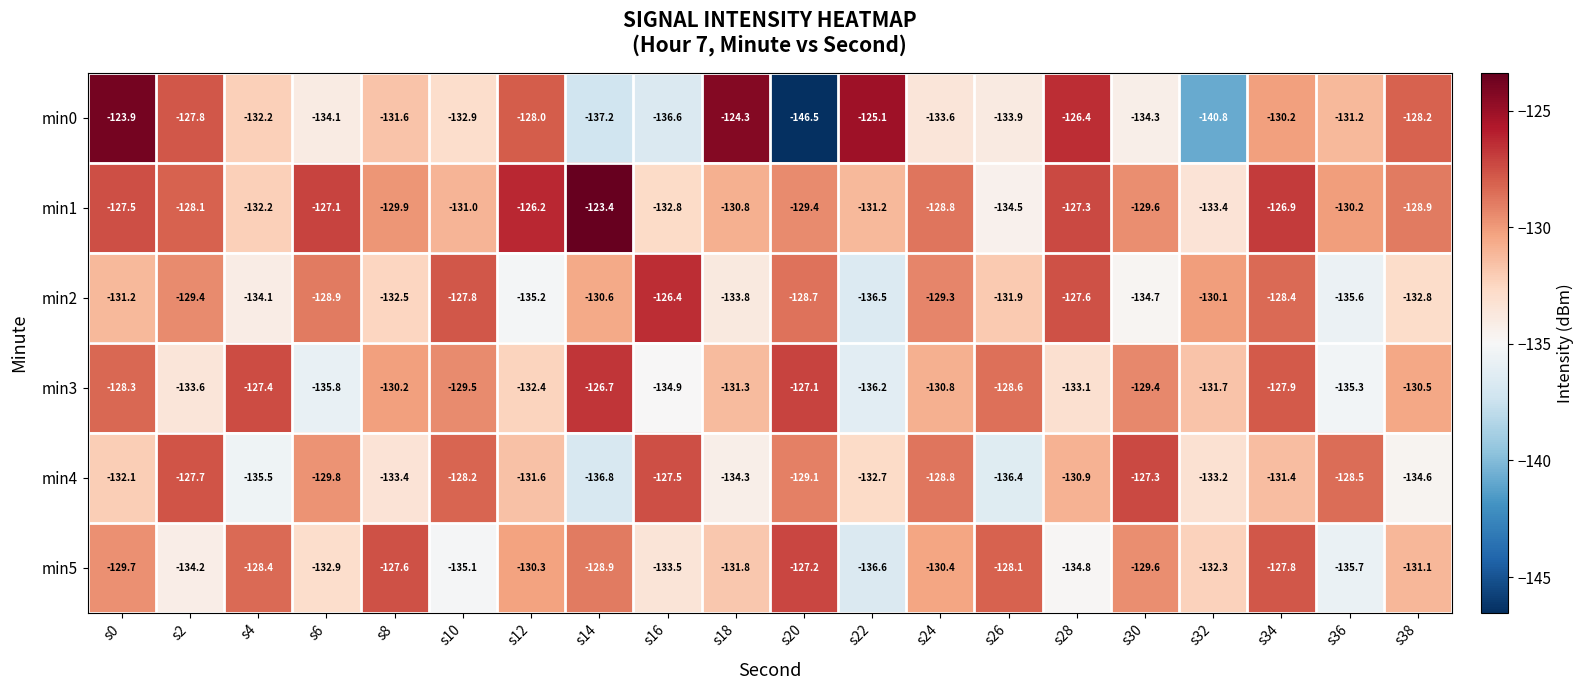

What is the difference between the second highest and second lowest values in the min5 series?

8.1